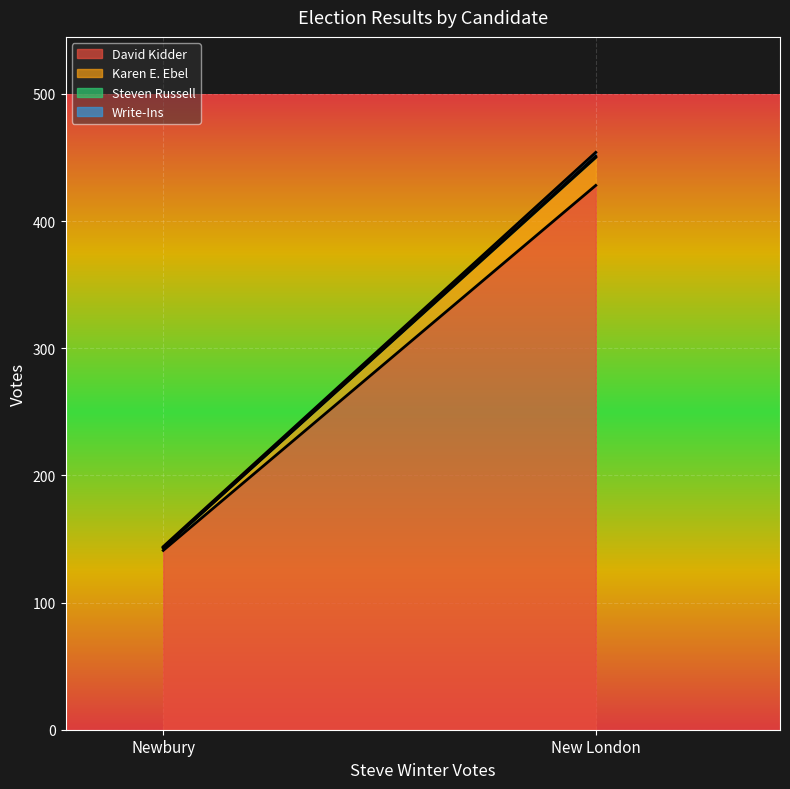

How many data points in Steven Russell are less than 1?

1